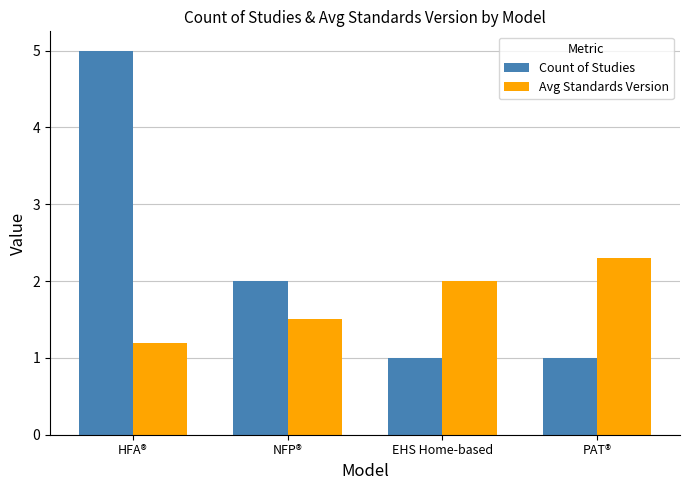

What is the sum of all Count of Studies values?

9.0